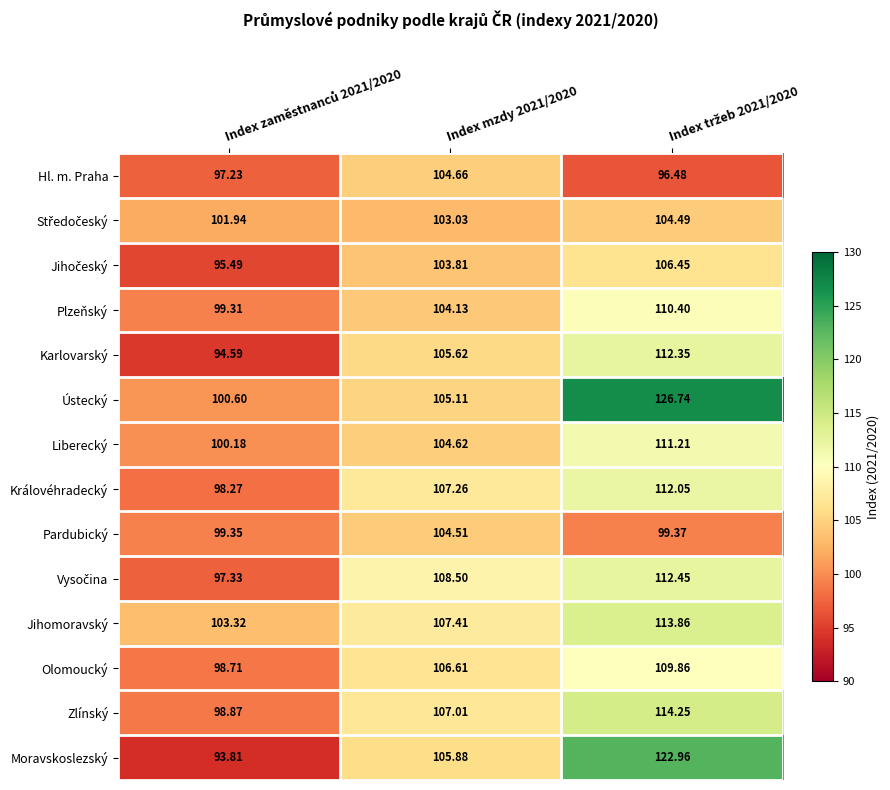

Which series has the largest range (max minus min)?

Moravskoslezský